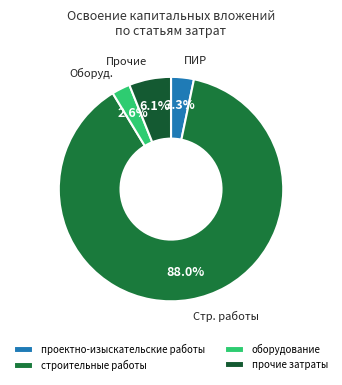

To the nearest percent, what is the difference between the проектно-изыскательские работы and строительные работы slice percentages?

85%